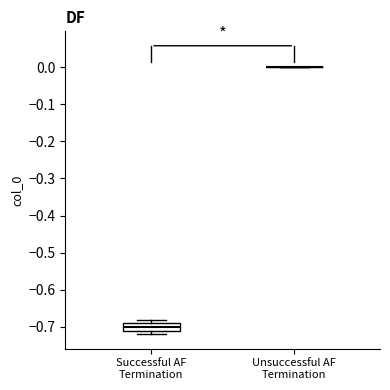

Reading left to right, read every box against the y-axis: the position of its median line, the range the box covers, and the ends of its whiskers. The values are not printed on the chart, so give them approximately, as read against the axis.

Successful AF Termination: median -0.70, box -0.71 to -0.69, whiskers -0.72 to -0.68
Unsuccessful AF Termination: box collapsed to a line at 0.00, whiskers 0.00 to 0.00